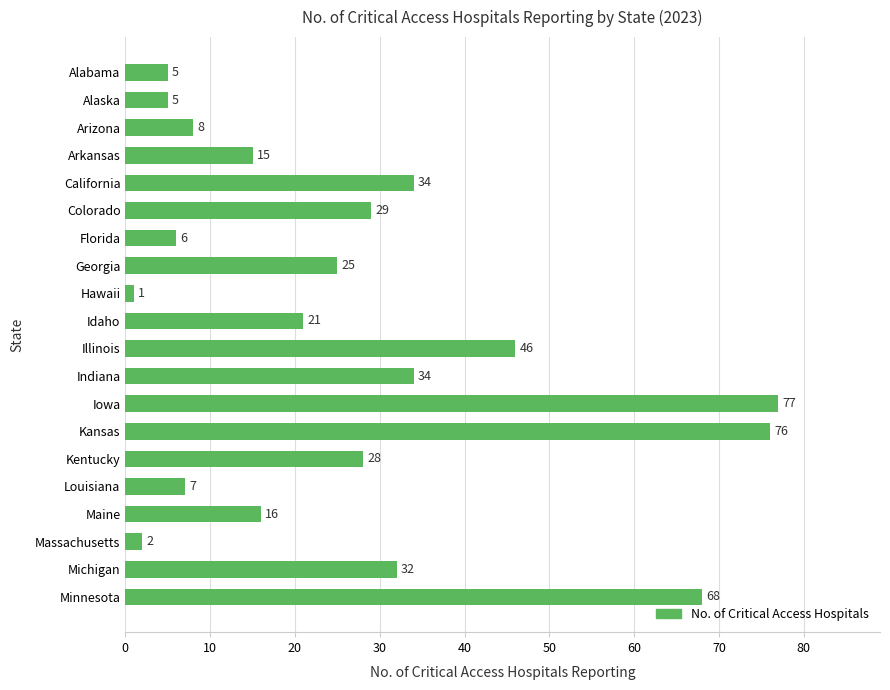

What is the change in value from Louisiana to Massachusetts?

-5